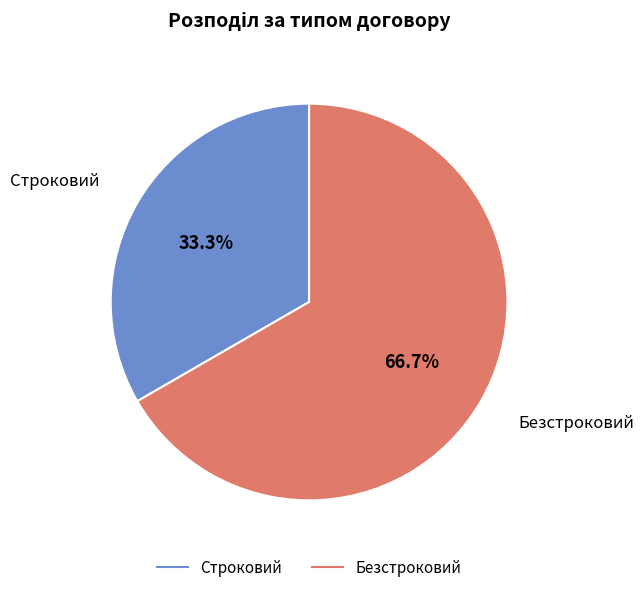

What is the largest slice in the pie chart?

Безстроковий